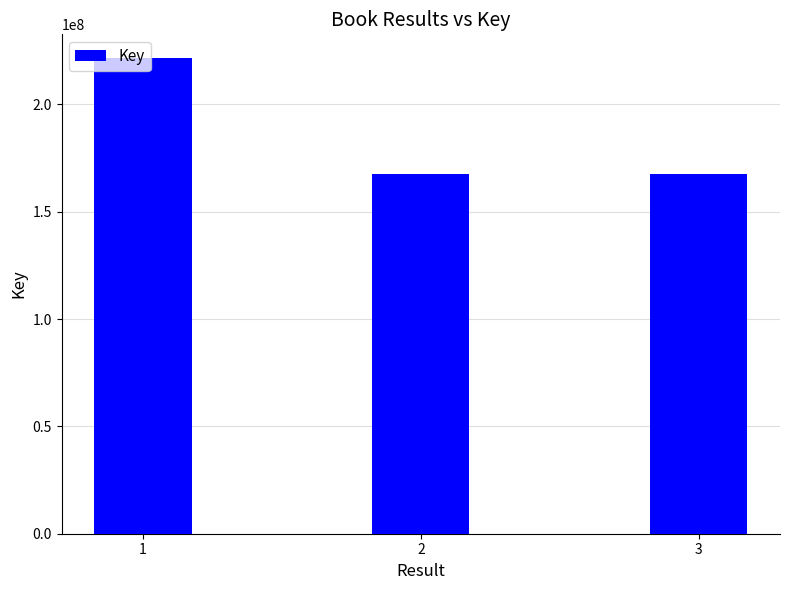

The chart shows a value of 167305851 at 2. True or false?

True